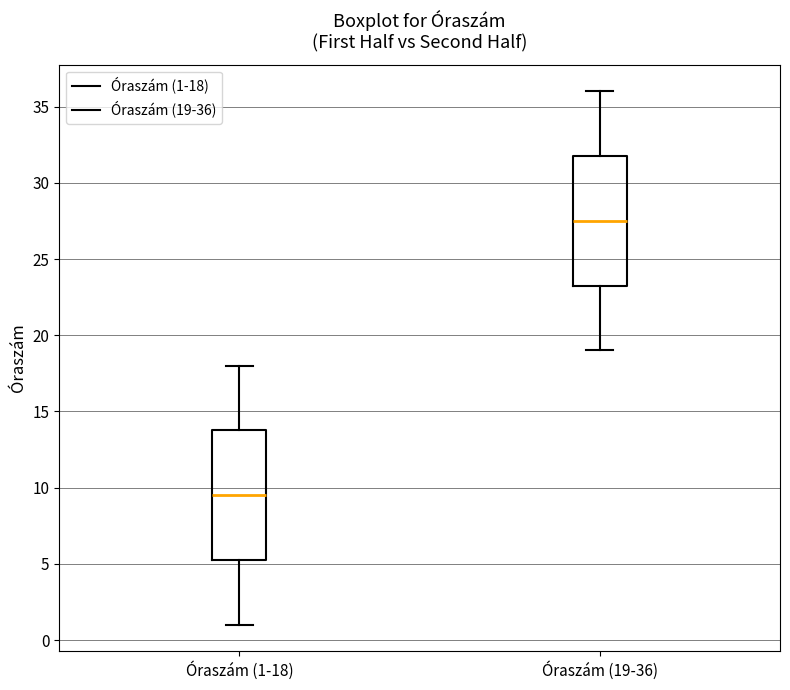

Reading left to right, transcribe this box plot: for each box, give where its median line is, the range the box spans, and where its two whiskers end, as read against the y-axis. The values are not printed on the chart, so give them approximately, as read against the axis.

Óraszám (1-18): median 9.5, box 5.5 to 14.0, whiskers 1.0 to 18.0
Óraszám (19-36): median 27.5, box 23.5 to 32.0, whiskers 19.0 to 36.0